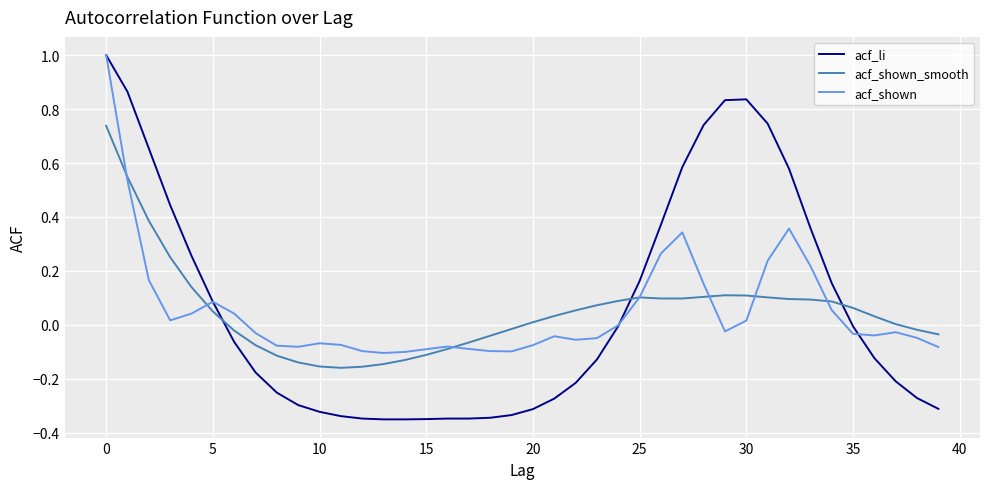

Which series has the widest spread of values?

acf_li